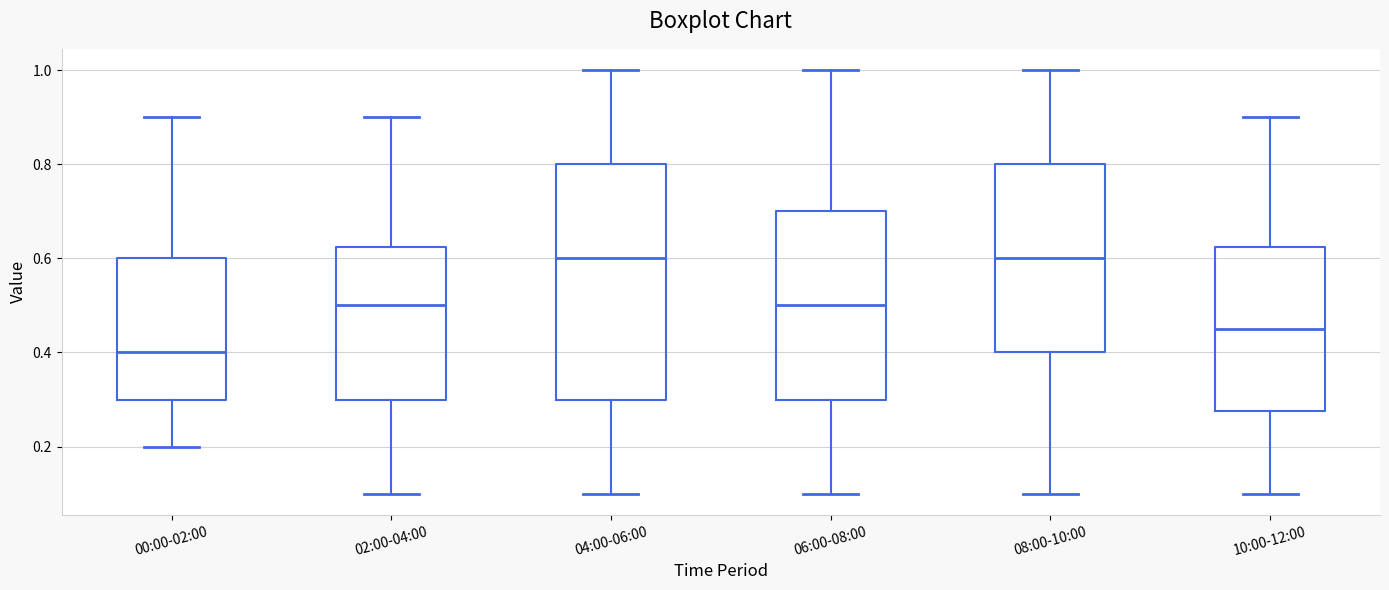

Which box has the lowest median line?

00:00-02:00